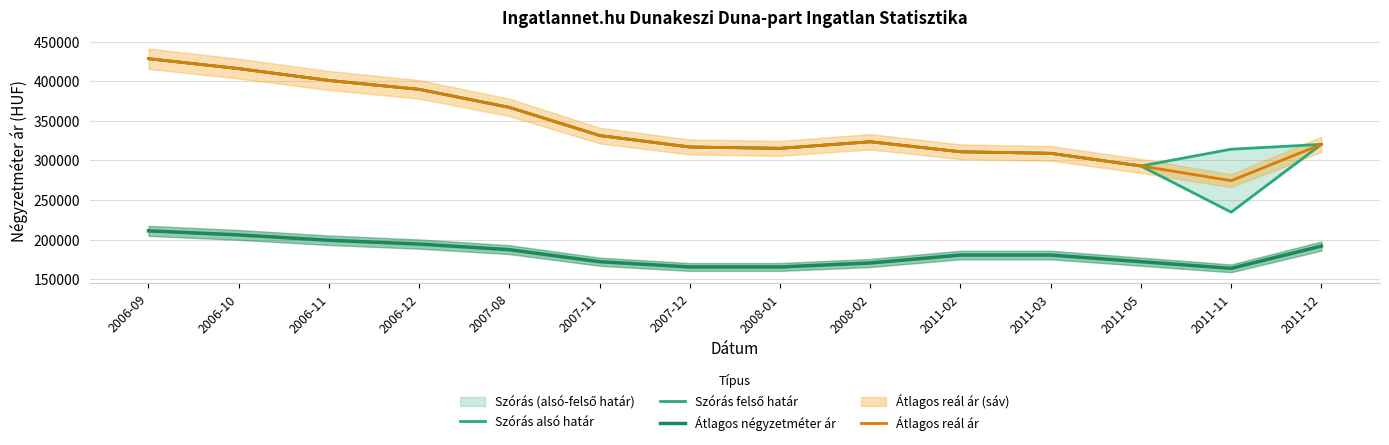

At which label is Átlagos négyzetméter ár closest to 187456?

2007-08